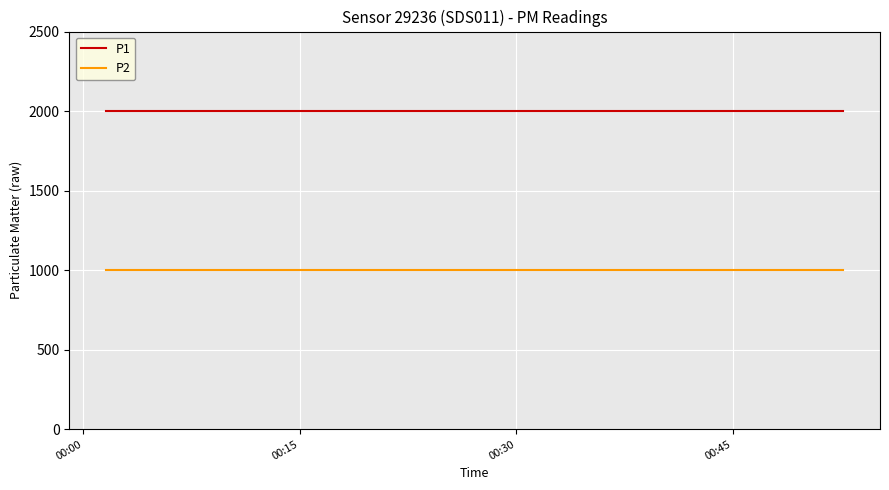

True or false: P2 and P1 cross at least once.

False